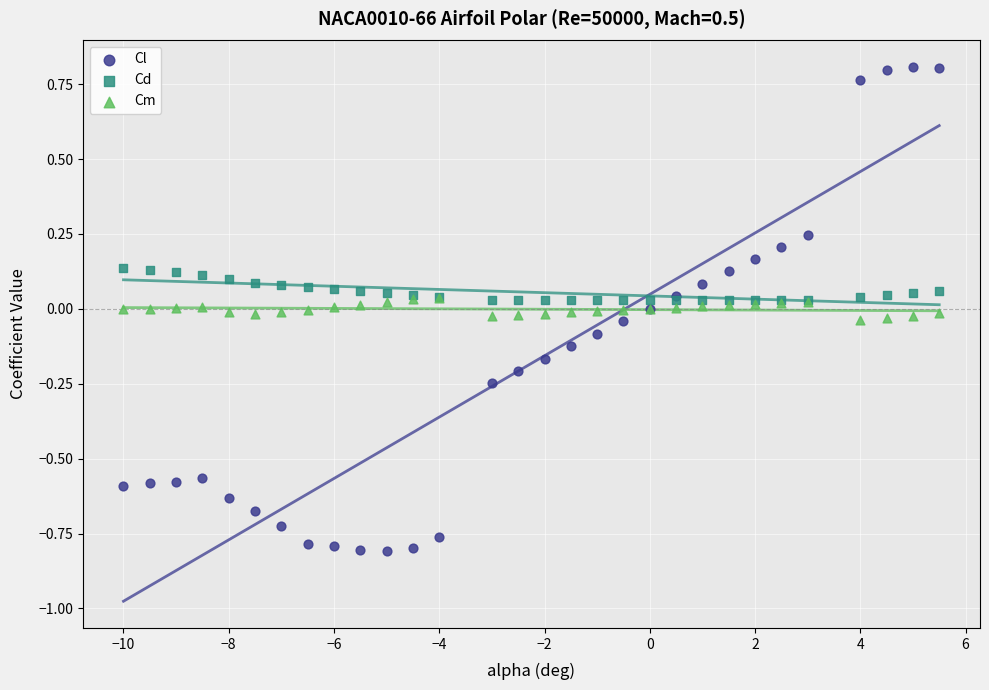

Which series has the widest spread of Y values?

Cl